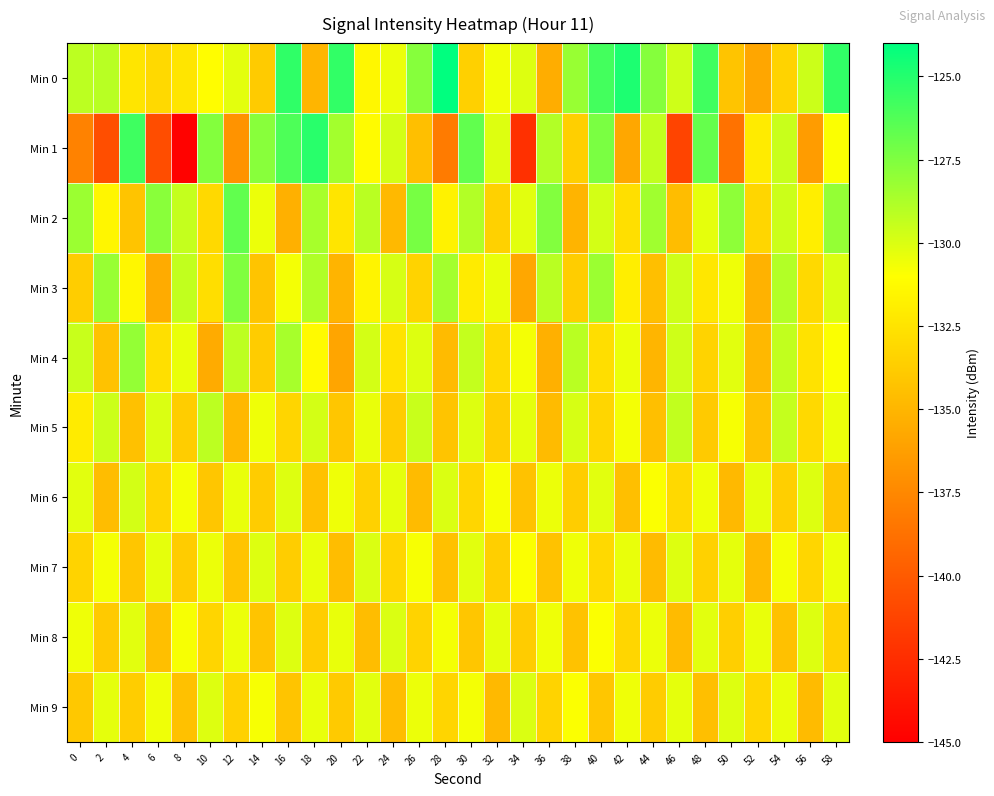

What is the total value across all series at 12?

-1314.0